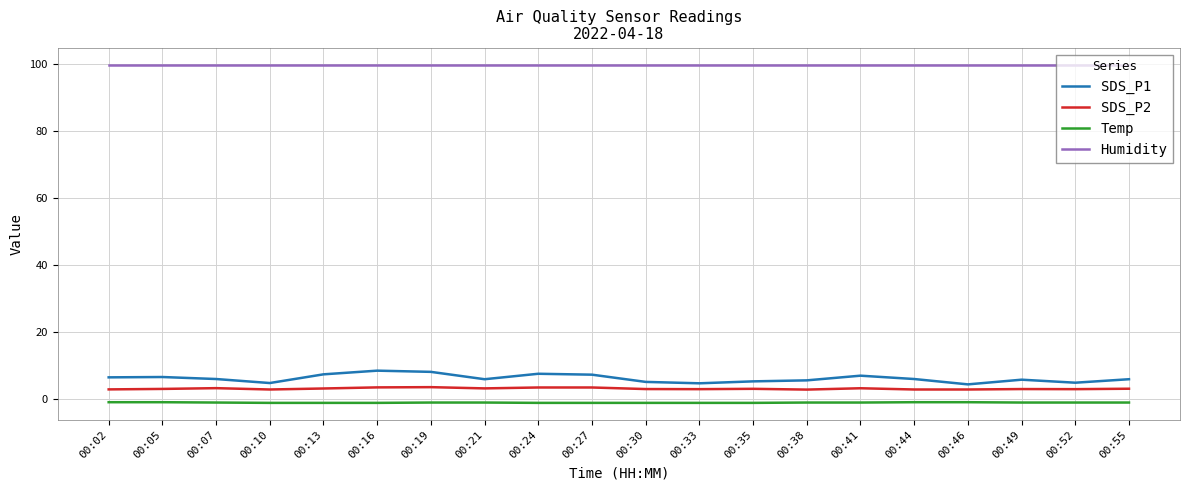

Between 00:16 and 00:46, which series saw the biggest shift?

SDS_P1